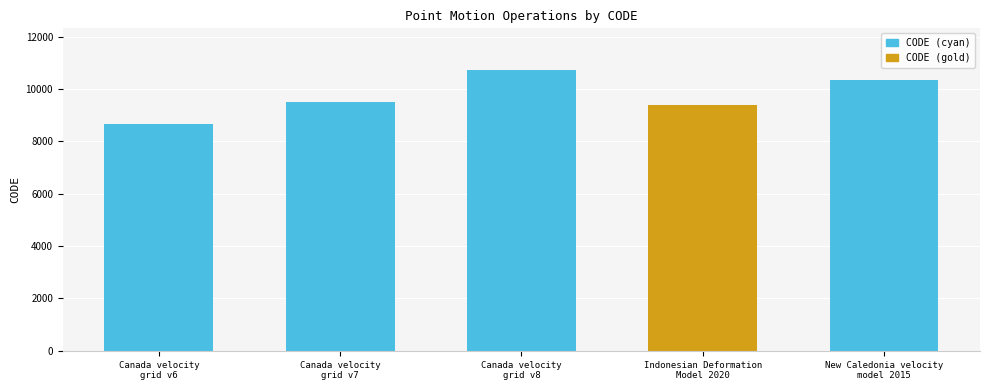

What is the label of the 5th bar from the left?

New Caledonia velocity
model 2015